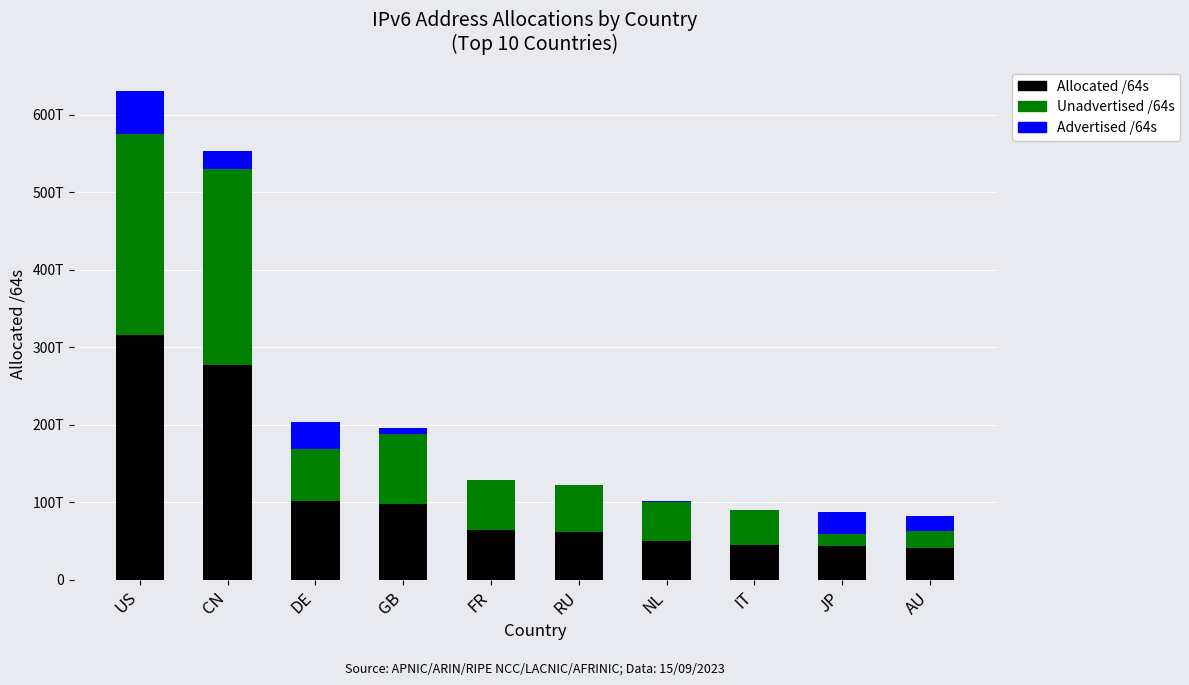

What is the label of the 4th bar from the right?

NL